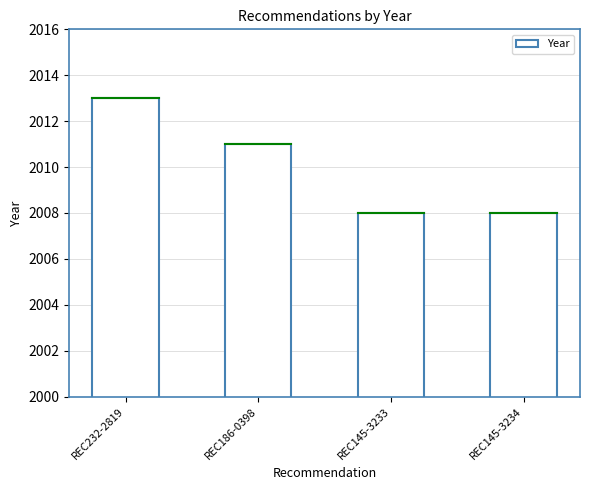

At which category does the chart reach its peak across all series?

REC232-2819